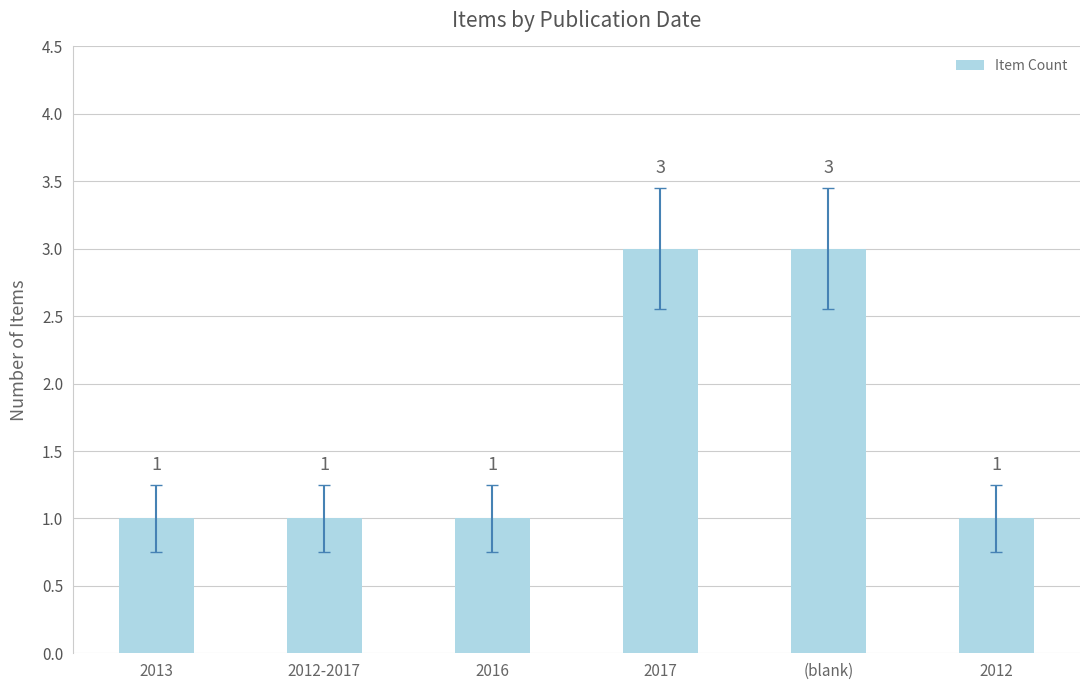

What is the ratio of the value at 2016 to the value at 2012-2017?

1.0